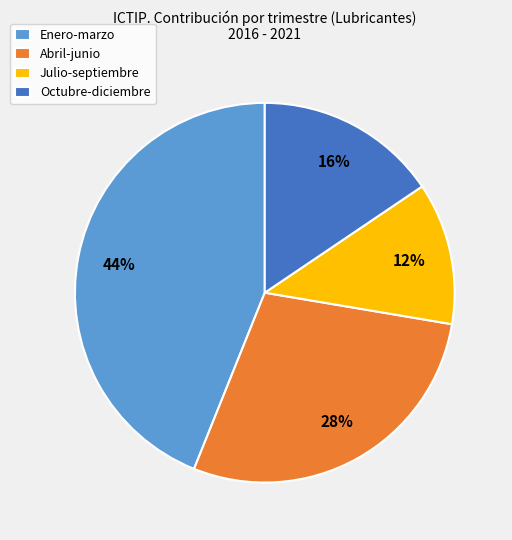

To the nearest percent, what percentage of the pie is Julio-septiembre?

12%